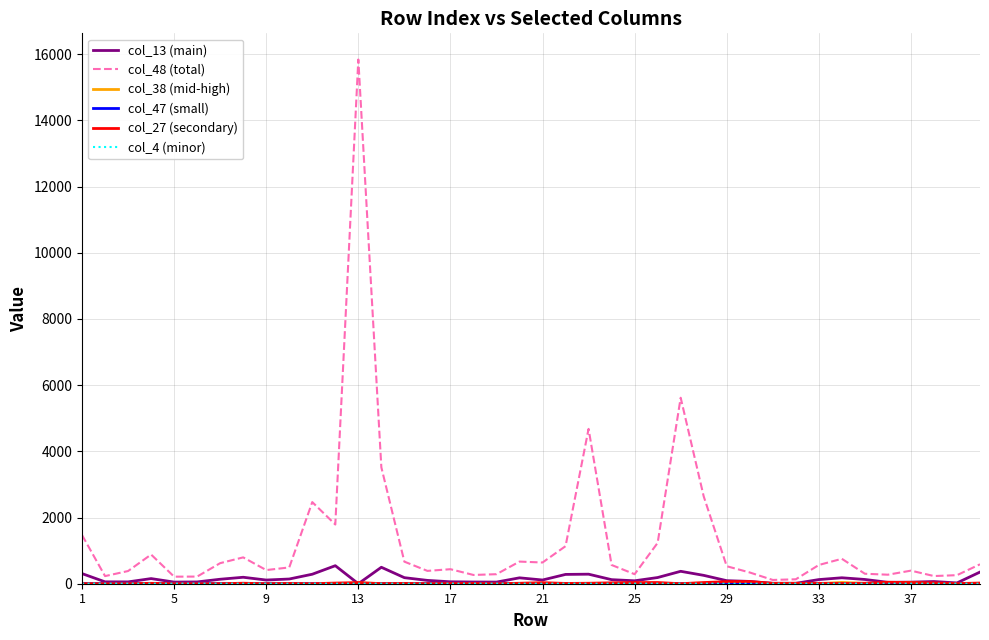

What is the greatest value displayed?

15840.5